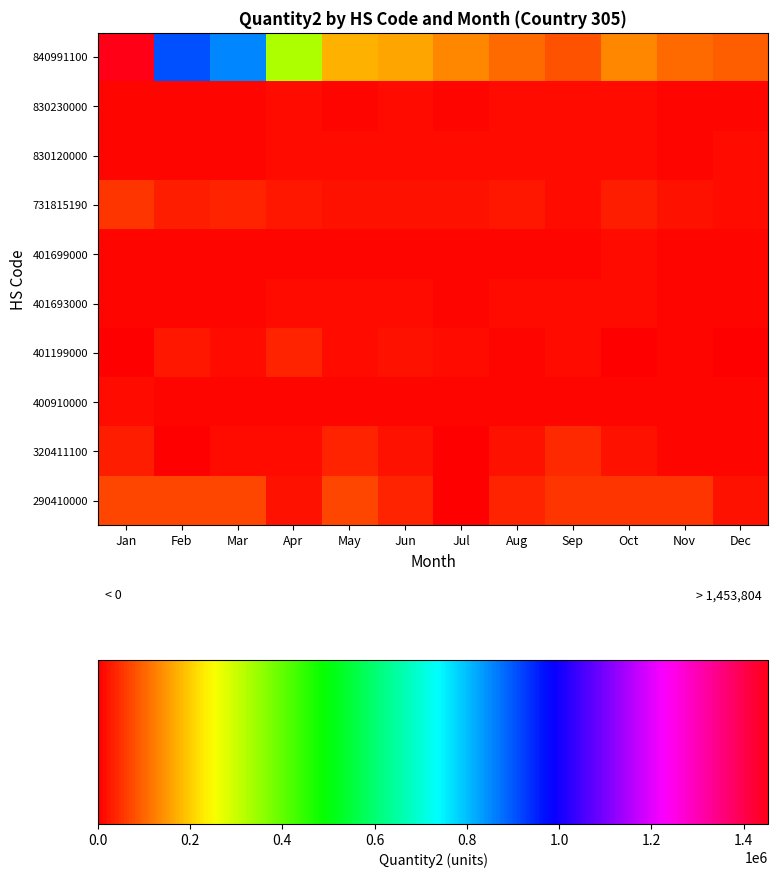

Reading left to right, list all the values displayed in this chart.

290410000: Jan=70000	Feb=70000	Mar=70000	Apr=17500	May=70000	Jun=35000	Jul=0	Aug=35000	Sep=52500	Oct=52500	Nov=52500	Dec=17500
320411100: Jan=30000	Feb=4000	Mar=15000	Apr=15000	May=36900	Jun=21300	Jul=5500	Aug=20000	Sep=42750	Oct=19000	Nov=8000	Dec=10500
400910000: Jan=11493	Feb=7757	Mar=9151	Apr=9799	May=9416	Jun=9091	Jul=7288	Aug=8289	Sep=7752	Oct=9124	Nov=6947	Dec=5711
401199000: Jan=0	Feb=27784	Mar=15002	Apr=38625	May=11473	Jun=19469	Jul=16884	Aug=9669	Sep=15982	Oct=3807	Nov=10122	Dec=3807
401693000: Jan=9880	Feb=10005	Mar=10676	Apr=12121	May=11774	Jun=11623	Jul=10836	Aug=13261	Sep=13122	Oct=14780	Nov=10359	Dec=10744
401699000: Jan=7898	Feb=7262	Mar=8327	Apr=9565	May=9287	Jun=9155	Jul=8210	Aug=10882	Sep=9504	Oct=11664	Nov=7742	Dec=6448
731815190: Jan=51196	Feb=30240	Mar=34316	Apr=23131	May=20106	Jun=19716	Jul=17714	Aug=25604	Sep=16967	Oct=30510	Nov=18734	Dec=15724
830120000: Jan=9475	Feb=9430	Mar=10216	Apr=13530	May=14400	Jun=13916	Jul=11652	Aug=13168	Sep=13989	Oct=15850	Nov=11092	Dec=12774
830230000: Jan=7782	Feb=8674	Mar=10724	Apr=12084	May=11217	Jun=11558	Jul=9957	Aug=13067	Sep=11427	Oct=13616	Nov=7639	Dec=10375
840991100: Jan=1453804	Feb=905854	Mar=852540	Apr=326107	May=170986	Jun=162396	Jul=130971	Aug=106808	Sep=82425	Oct=133084	Nov=104283	Dec=94245